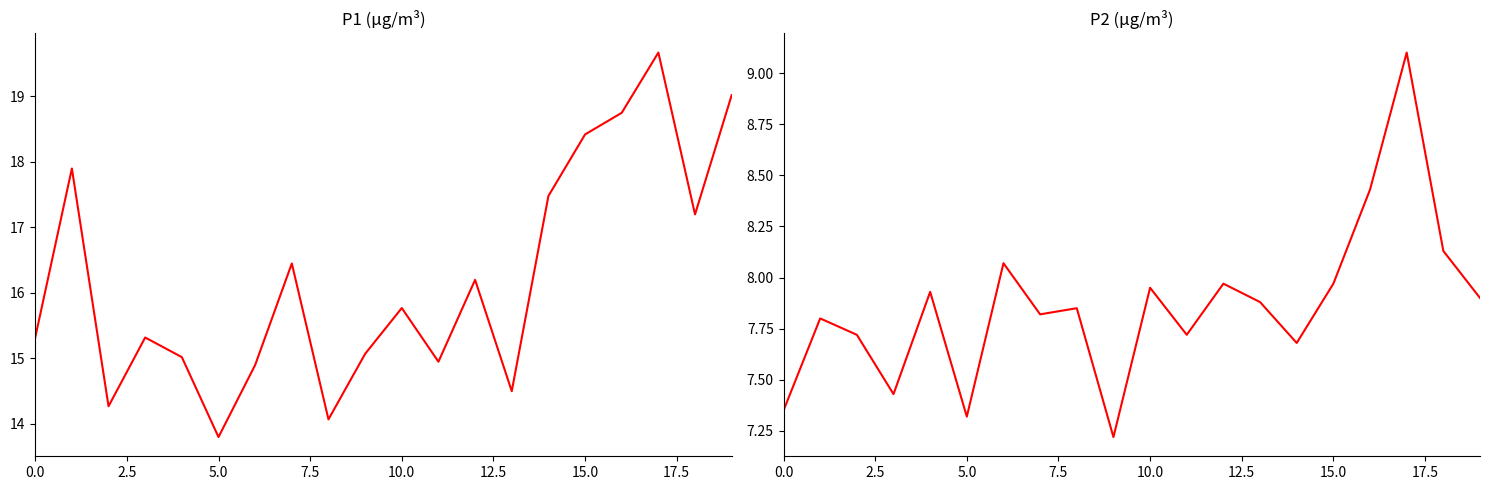

True or false: P2 and P1 cross at least once.

False